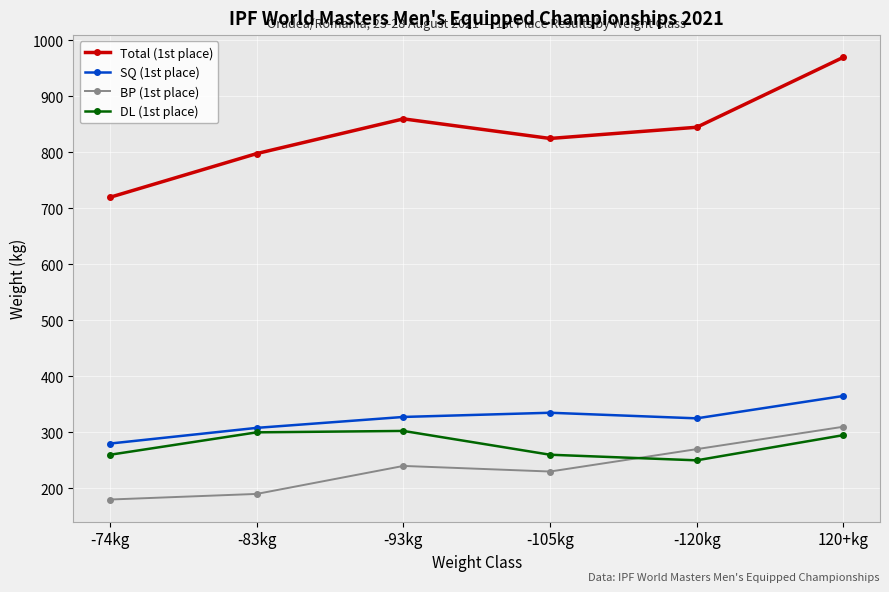

What is the label of the 1st point from the right?

120+kg